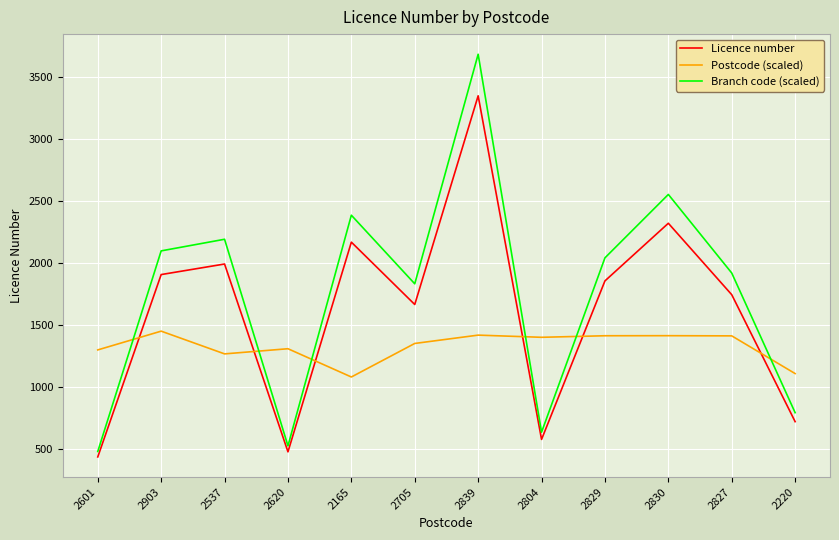

What is the spread (max minus min) of values at 2705?

480.1